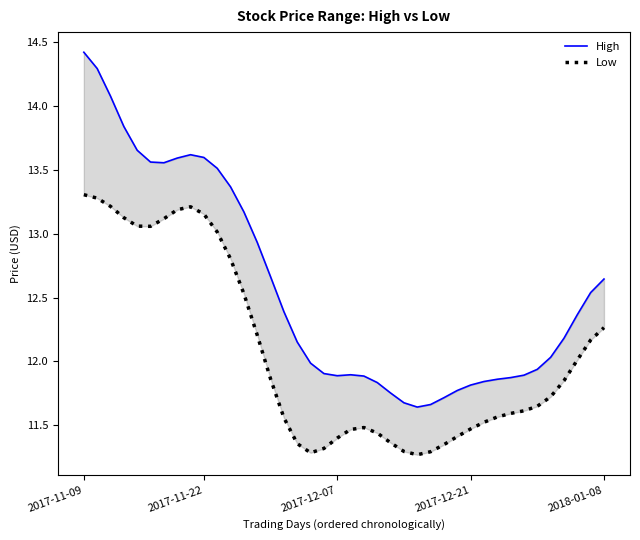

True or false: High and Low cross at least once.

False